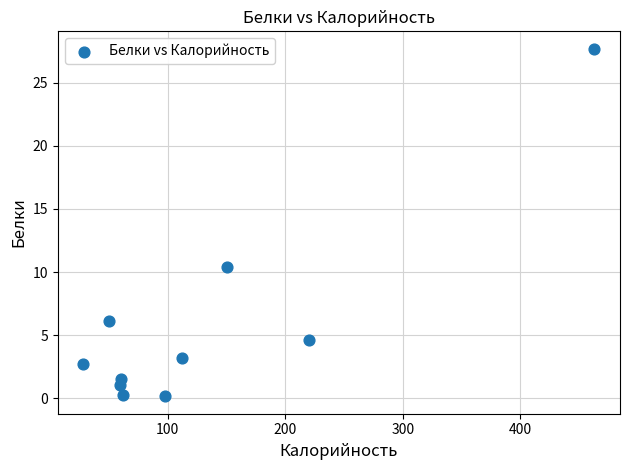

What Y value in the scatter plot is closest to 13?

10.4